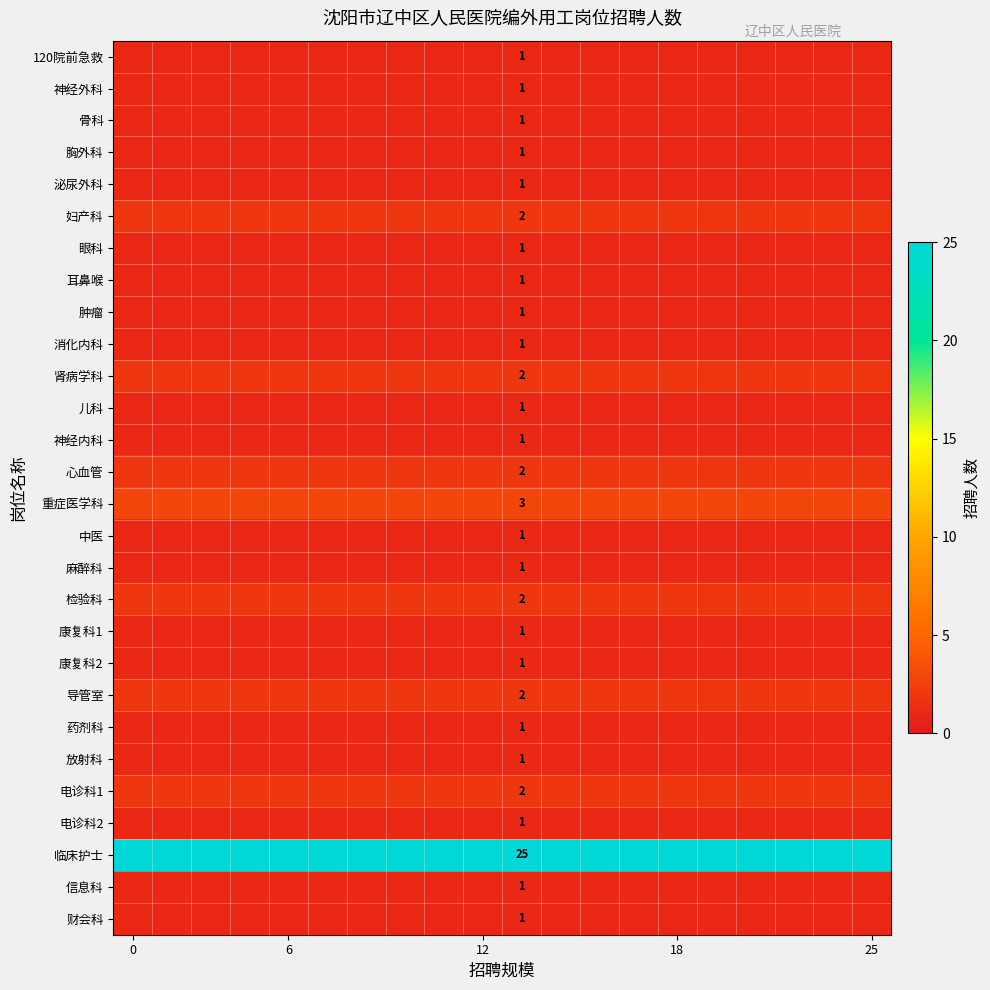

Is it true that 信息科 equals 1 at 0?

False